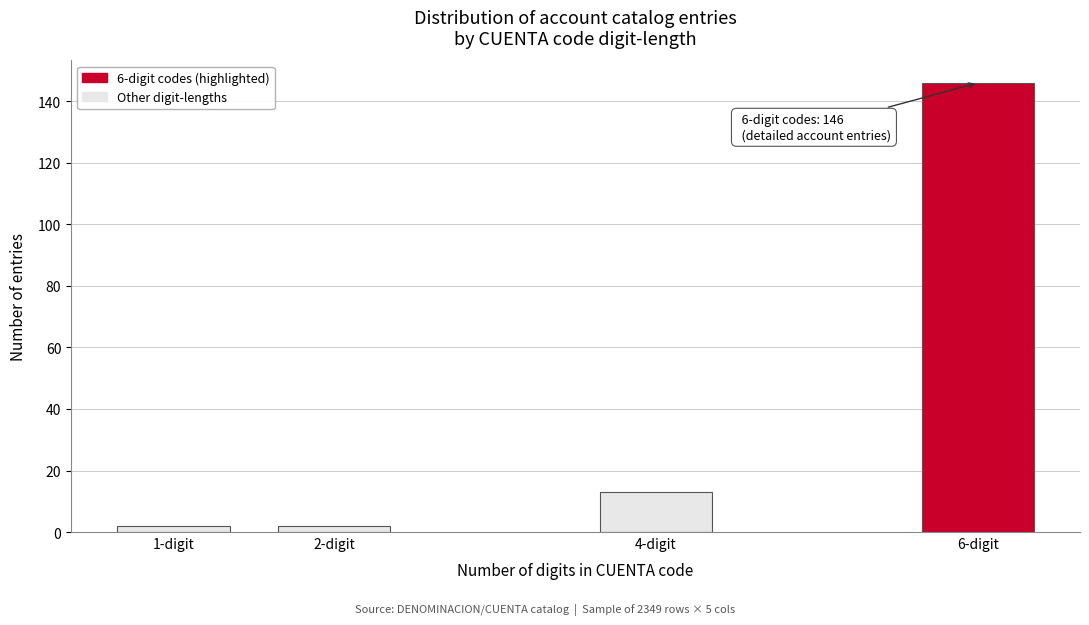

Reading left to right, what are all the values shown in this chart?

1-digit=2	2-digit=2	4-digit=13	6-digit=146